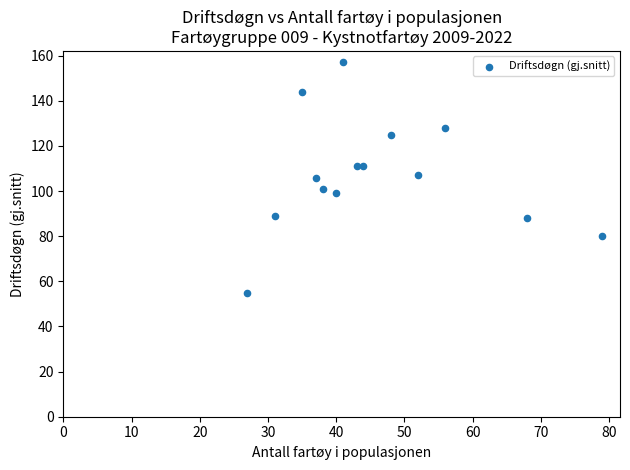

What is the range of X values (max minus min)?

52